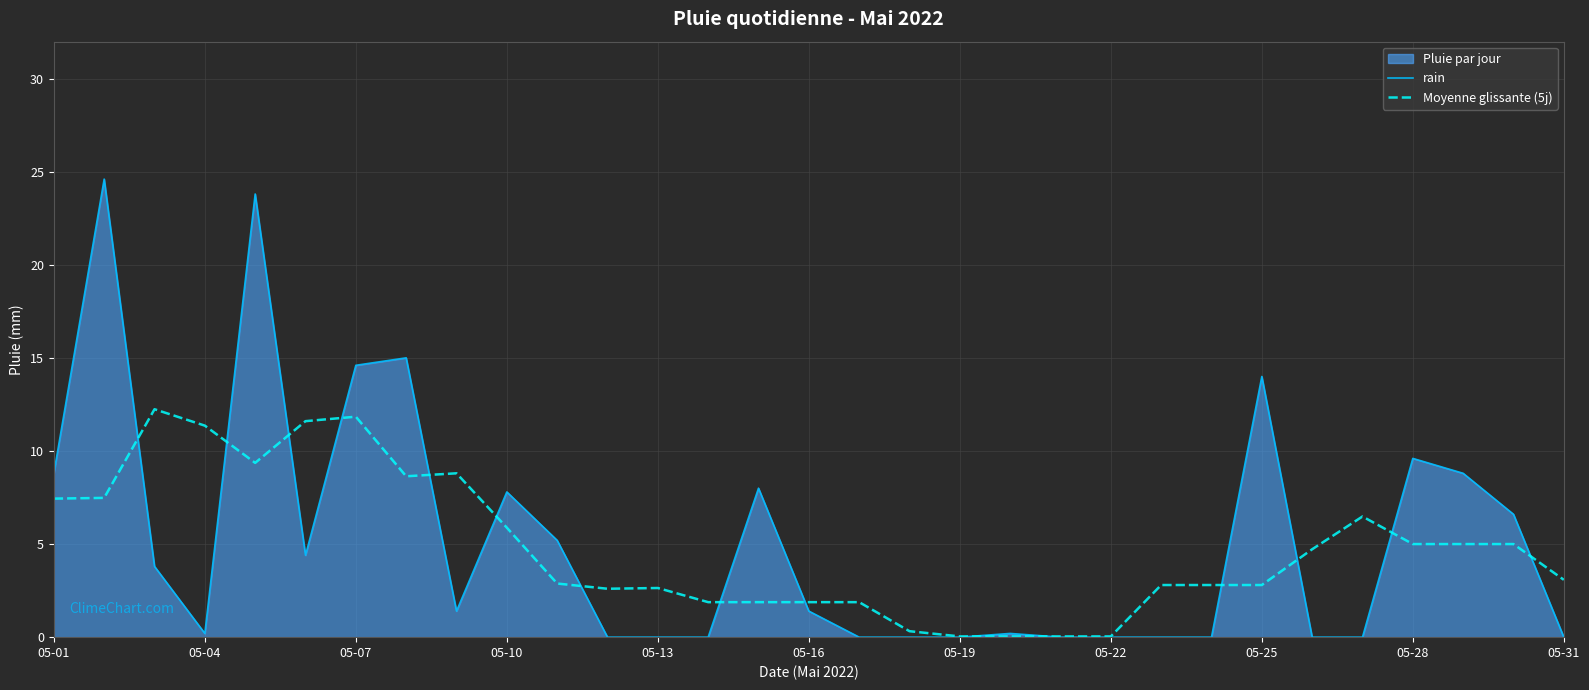

Rank the series by their maximum value, from highest to lowest.

rain, Moyenne glissante (5j)